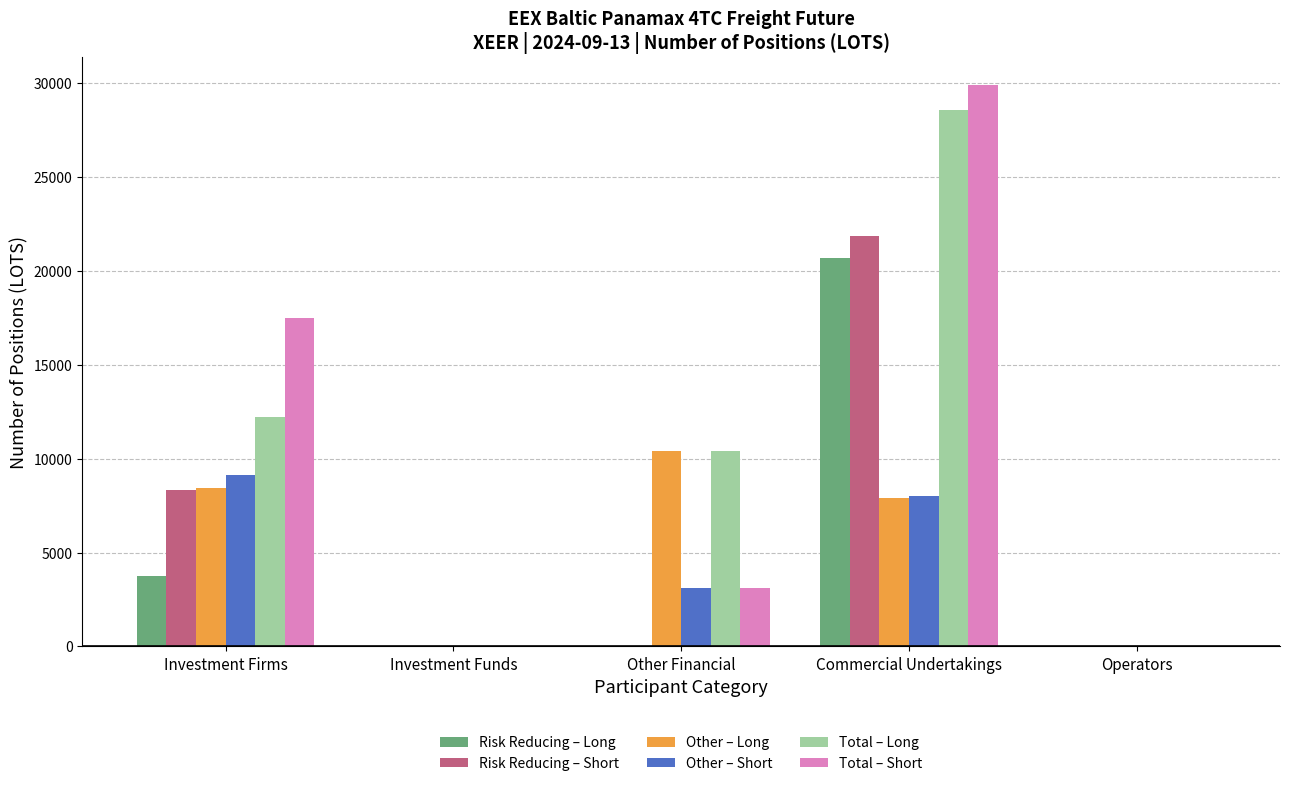

What is the highest value of the Other – Short series?

9130.8